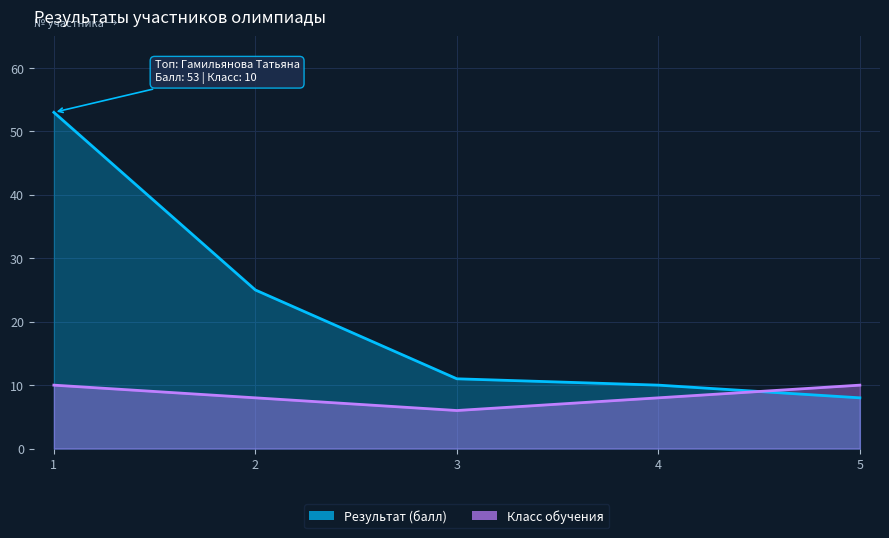

At which category does Класс обучения reach its first local valley?

3